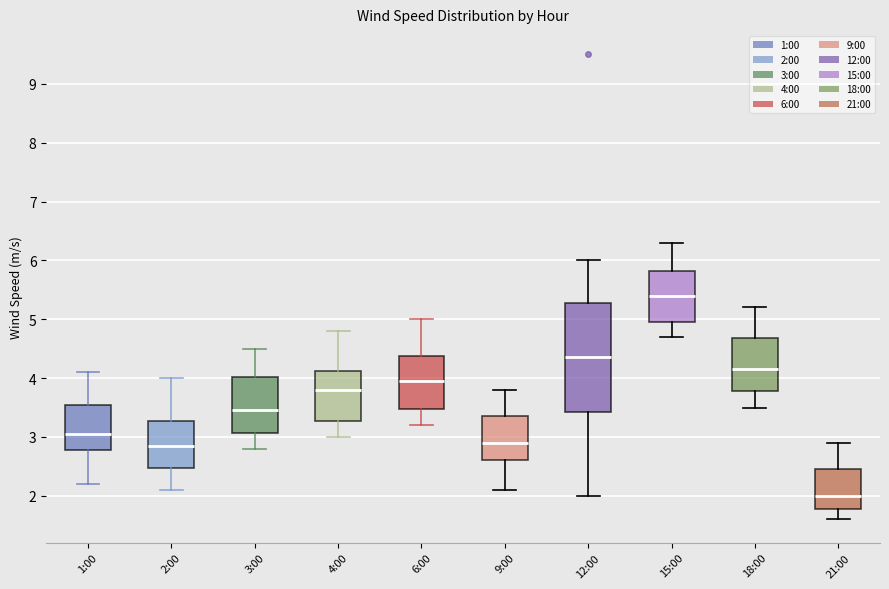

Reading left to right, read every box against the y-axis: the position of its median line, the range the box covers, and the ends of its whiskers. The values are not printed on the chart, so give them approximately, as read against the axis.

1:00: median 3.1, box 2.8 to 3.6, whiskers 2.2 to 4.1
2:00: median 2.9, box 2.5 to 3.3, whiskers 2.1 to 4.0
3:00: median 3.5, box 3.1 to 4.0, whiskers 2.8 to 4.5
4:00: median 3.8, box 3.3 to 4.1, whiskers 3.0 to 4.8
6:00: median 4.0, box 3.5 to 4.4, whiskers 3.2 to 5.0
9:00: median 2.9, box 2.6 to 3.4, whiskers 2.1 to 3.8
12:00: median 4.4, box 3.4 to 5.3, whiskers 2.0 to 6.0
15:00: median 5.4, box 5.0 to 5.8, whiskers 4.7 to 6.3
18:00: median 4.2, box 3.8 to 4.7, whiskers 3.5 to 5.2
21:00: median 2.0, box 1.8 to 2.5, whiskers 1.6 to 2.9